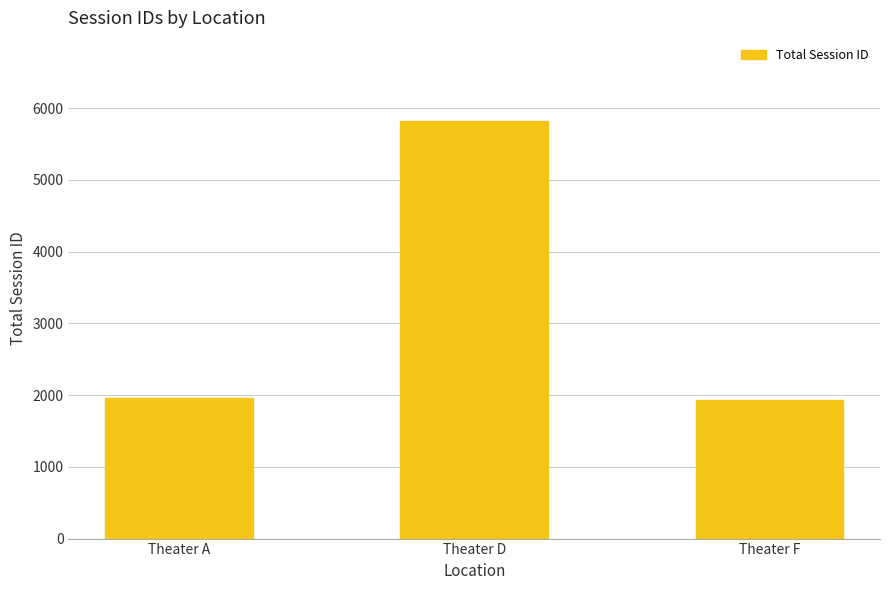

What is the difference between the values at Theater D and Theater A?

3851